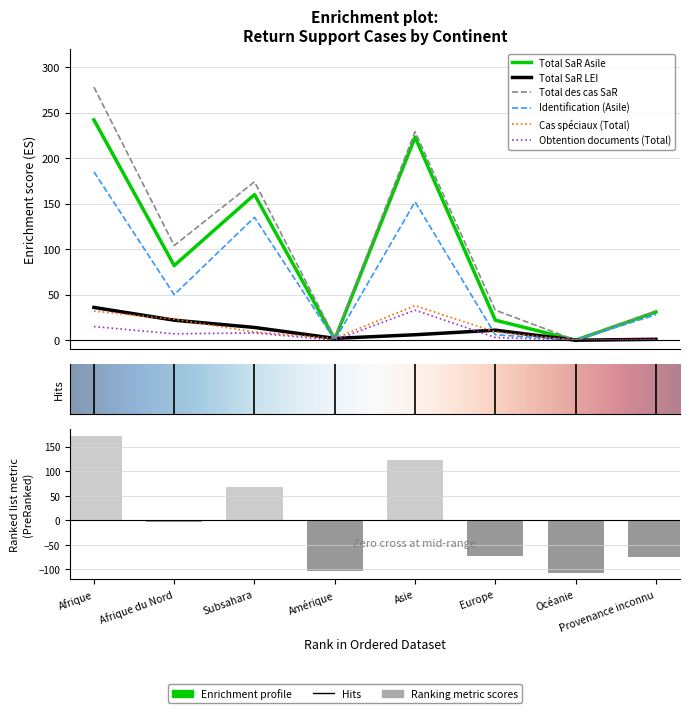

What is the highest value of the Total des cas SaR series?

278